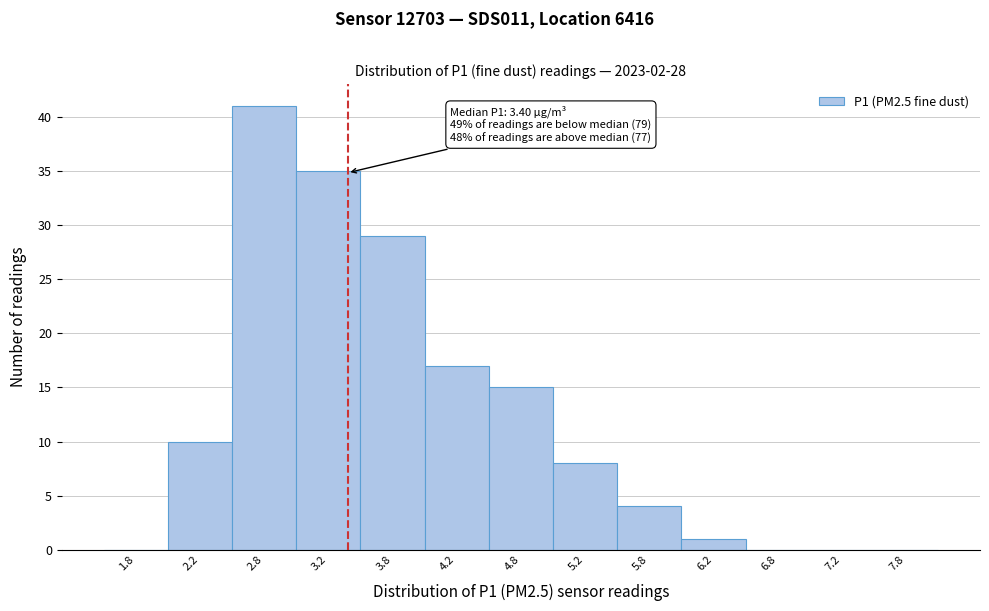

Which range on the x-axis has the tallest bar?

2.5 to 3.0